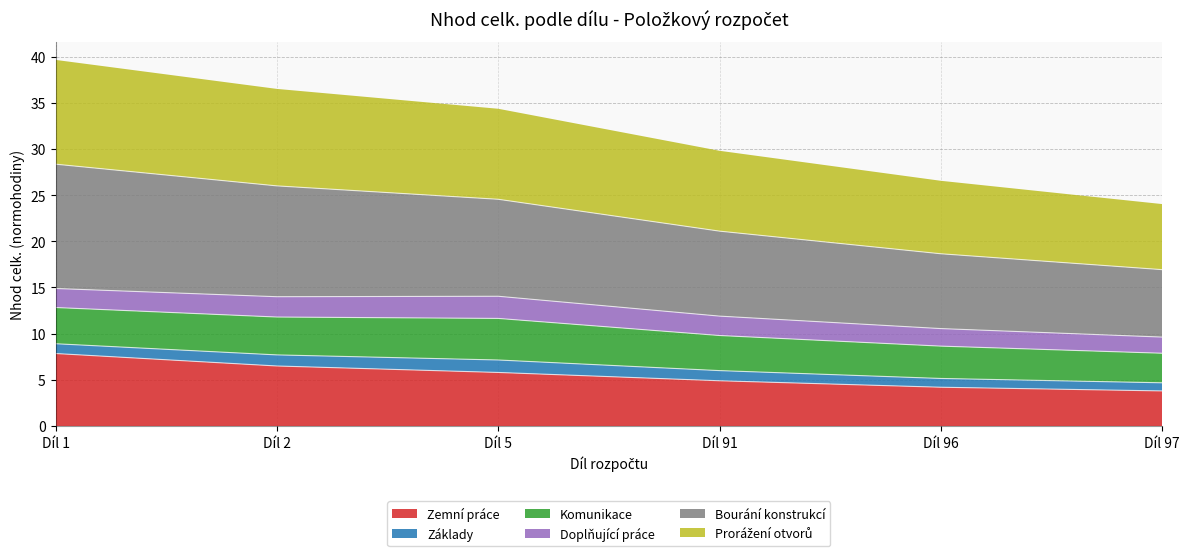

At which label does Zemní práce reach its peak?

Díl 1